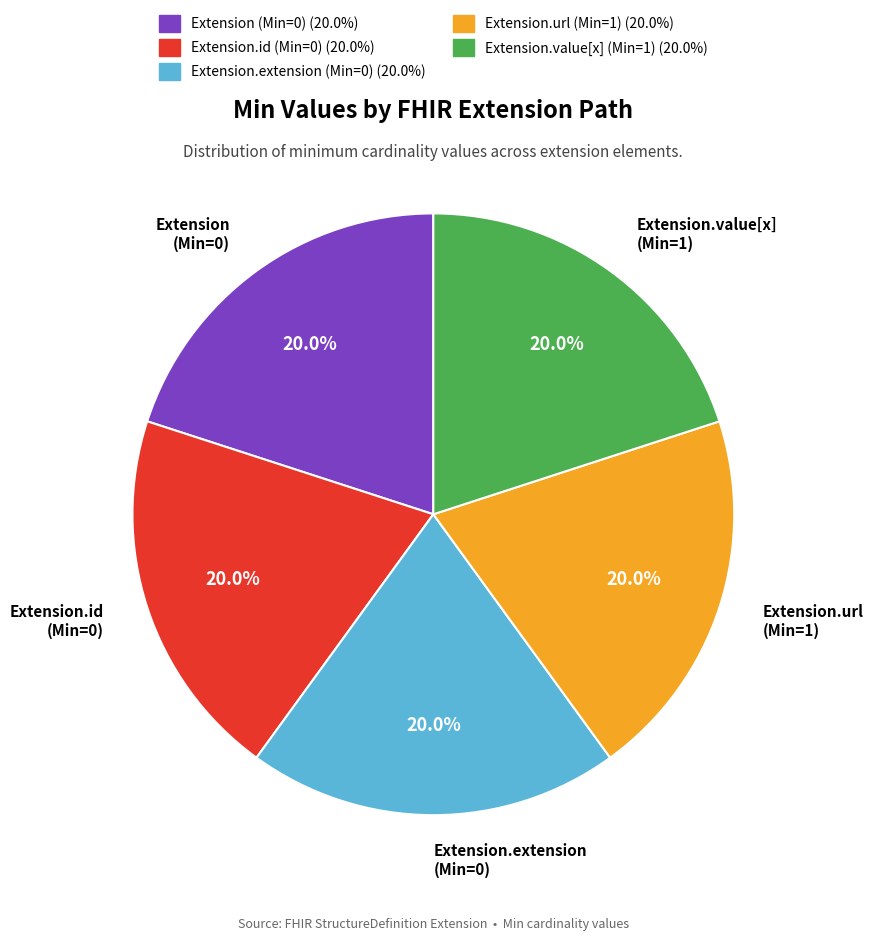

How many slices are in this pie chart?

5